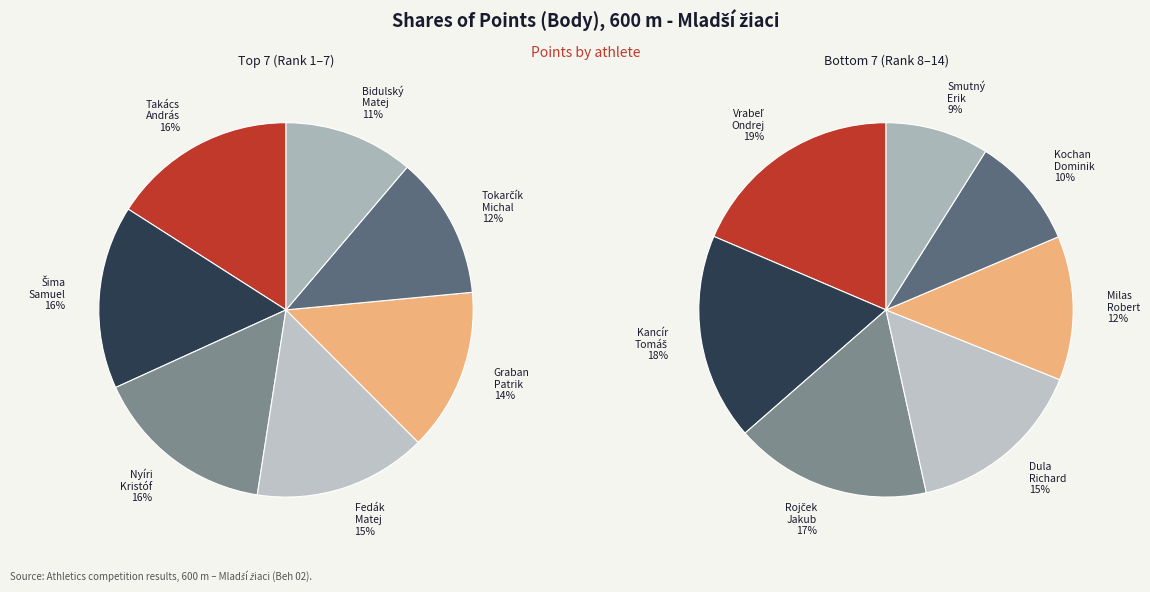

Which category has the smallest portion of the pie?

Smutný Erik